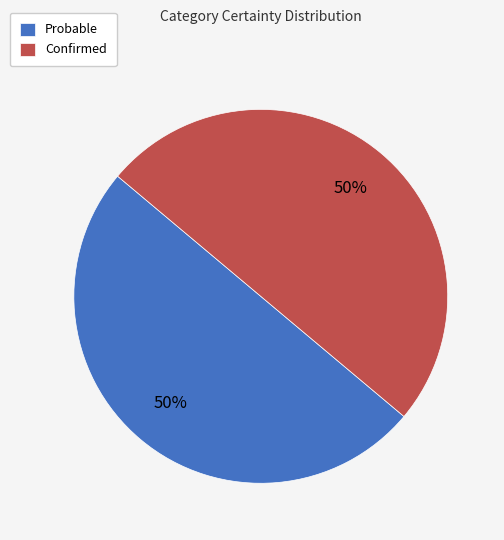

Combined, do Probable and Confirmed account for over 50%?

Yes